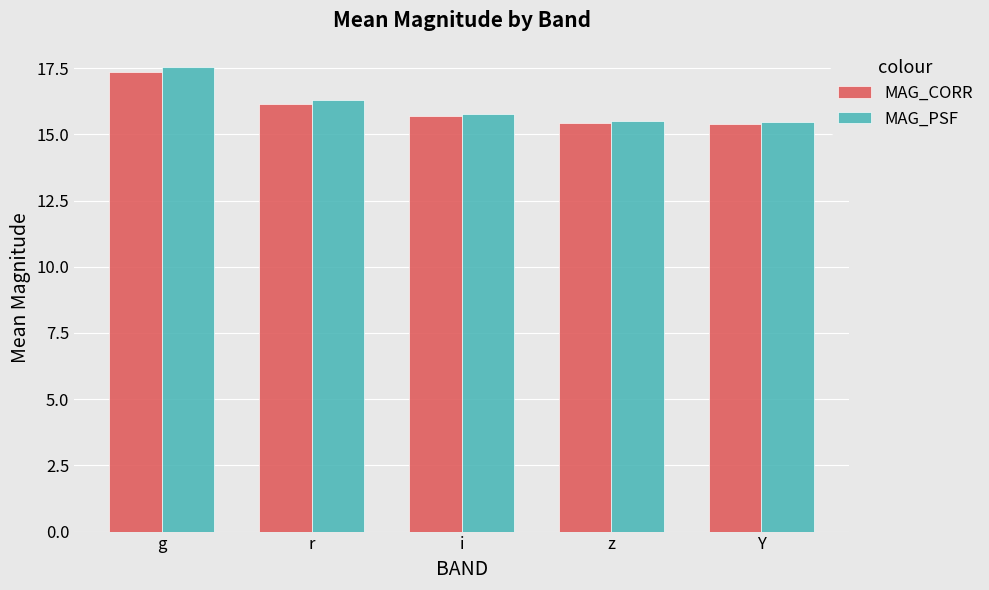

List the series in order of their peak value, highest first.

MAG_PSF, MAG_CORR